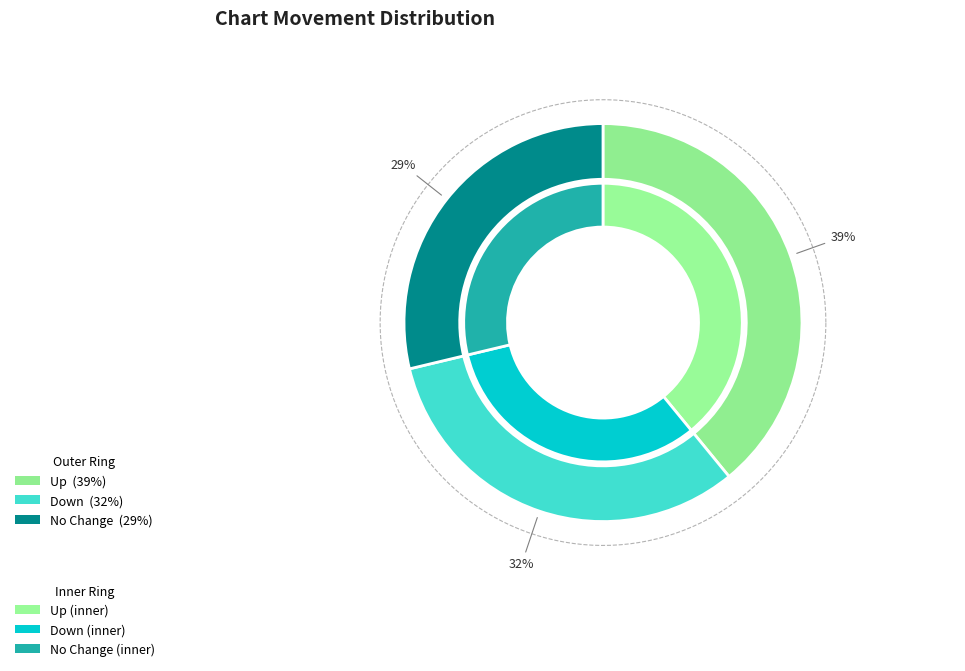

Does down represent more than half of the total?

No